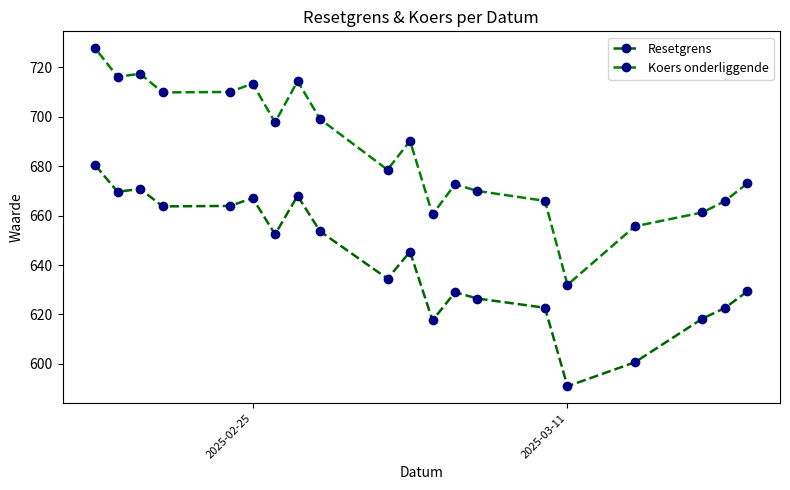

Which category has the lowest value in the Koers onderliggende series?

2025-03-11